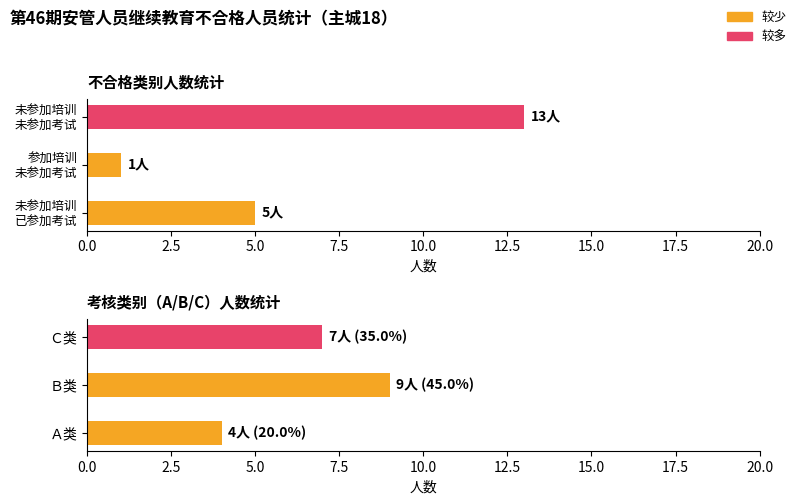

Does the chart contain any negative values?

No